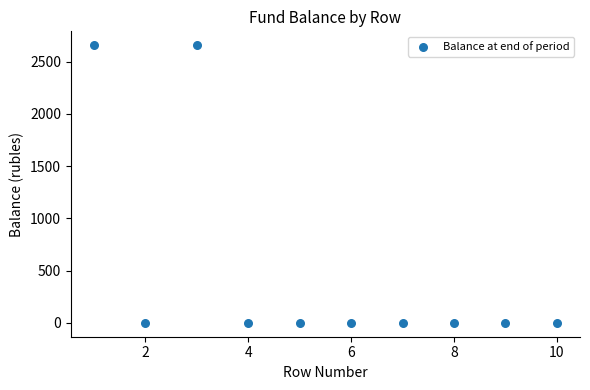

What is the average Y value?

531.5